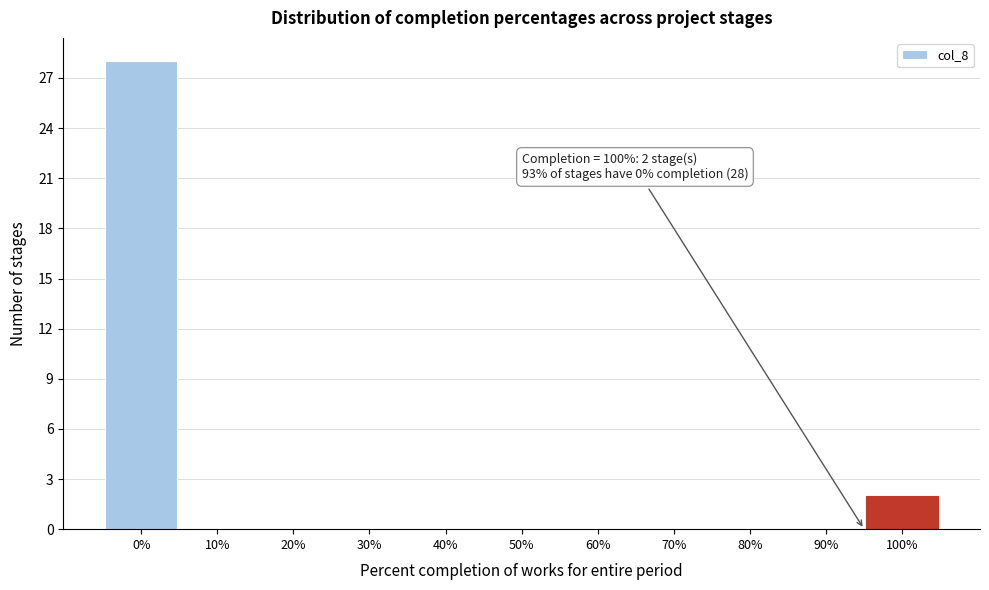

Reading right to left, what are all the values shown in this chart?

100%=2	90%=0	80%=0	70%=0	60%=0	50%=0	40%=0	30%=0	20%=0	10%=0	0%=28